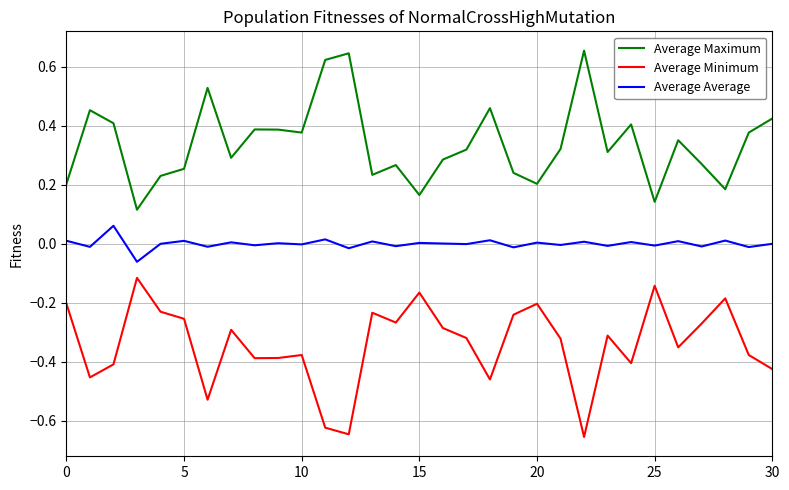

True or false: Average Average and Average Minimum intersect in this chart.

False